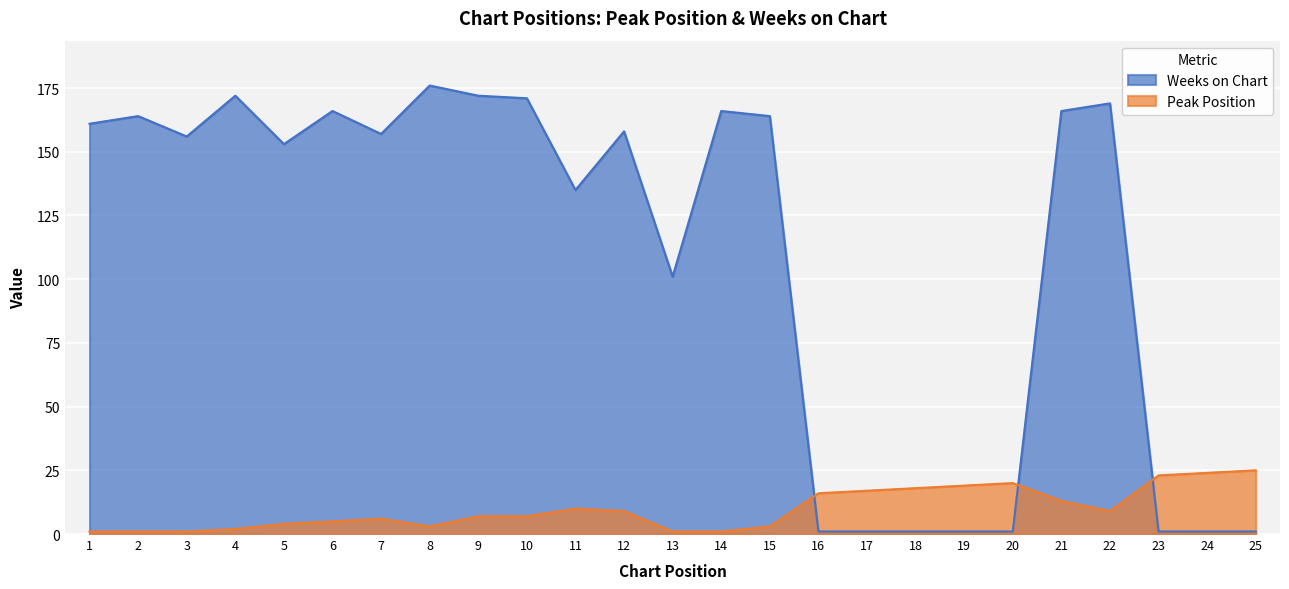

What is the average value of the Peak Position series?

10